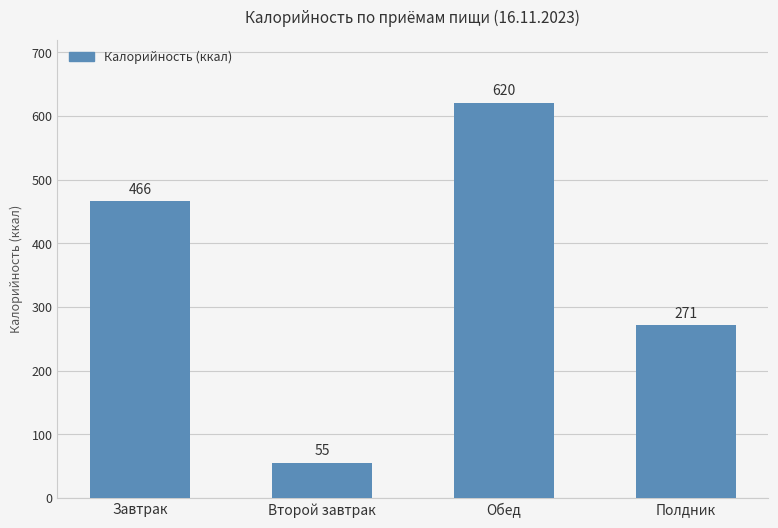

Which has a higher value, Завтрак or Второй завтрак?

Завтрак